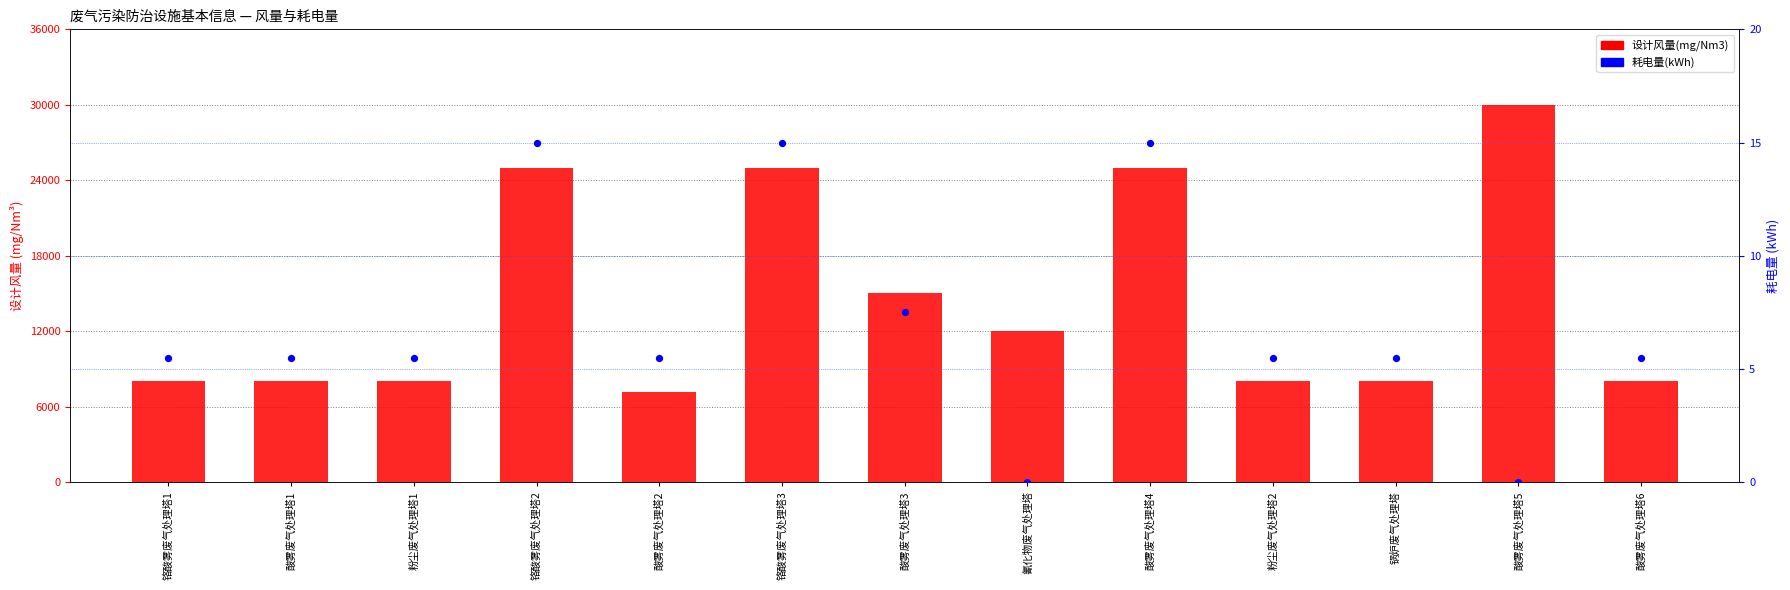

At which category is the sum across all series the highest?

酸雾废气处理塔5